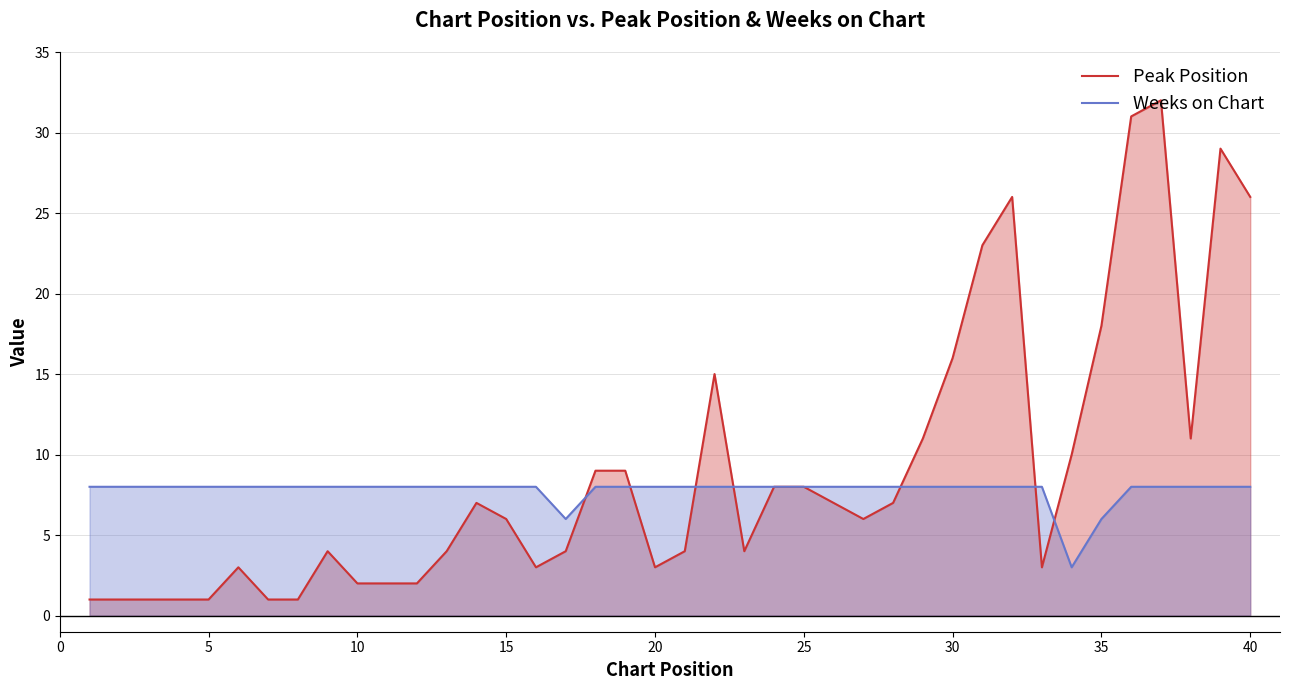

True or false: Peak Position and Weeks on Chart intersect in this chart.

True